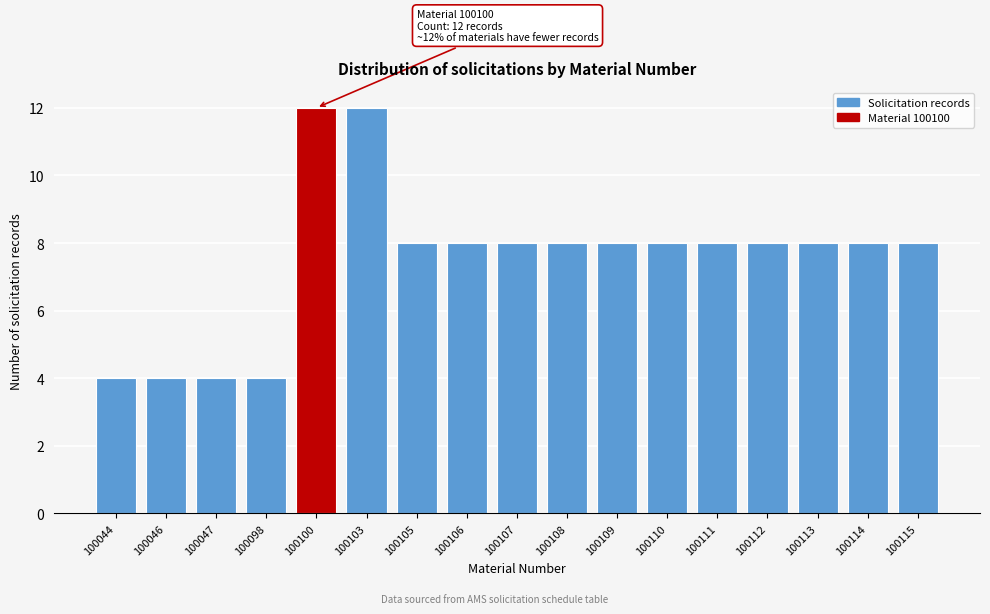

Reading left to right, transcribe all the data shown in this chart.

100044=4	100046=4	100047=4	100098=4	100100=12	100103=12	100105=8	100106=8	100107=8	100108=8	100109=8	100110=8	100111=8	100112=8	100113=8	100114=8	100115=8